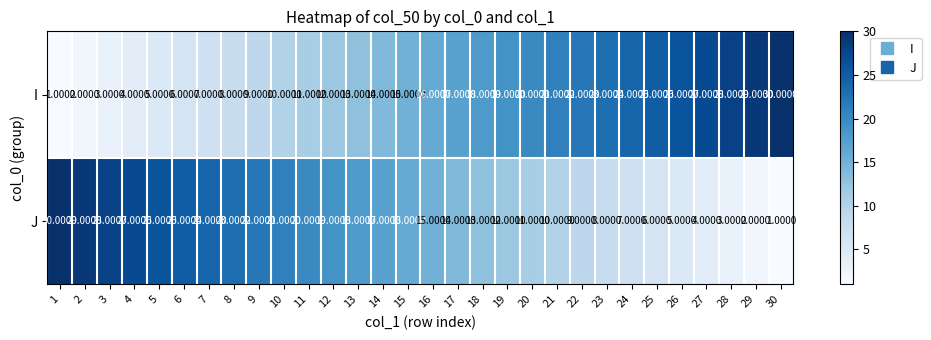

What is the total value across all series at 4?

31